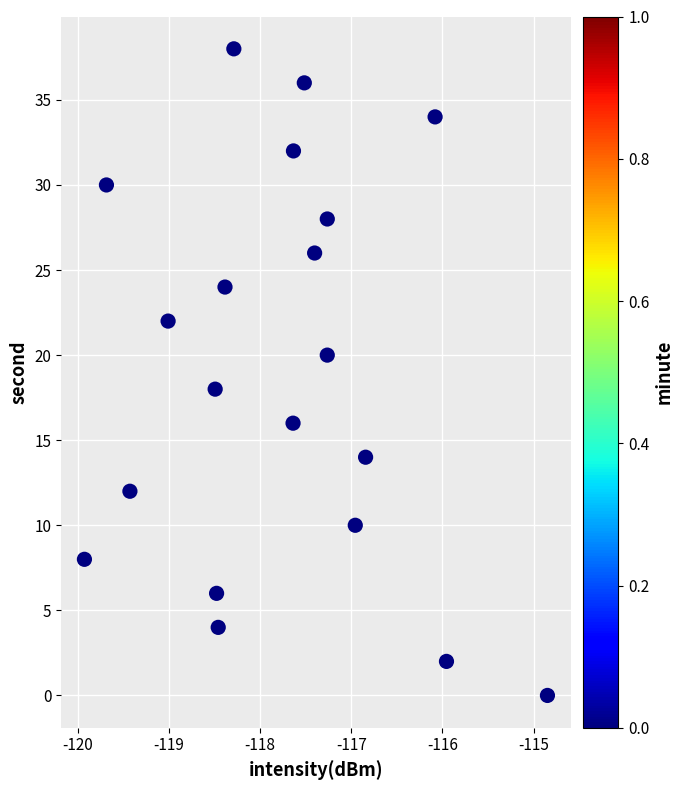

What is the range of Y values (max minus min)?

38